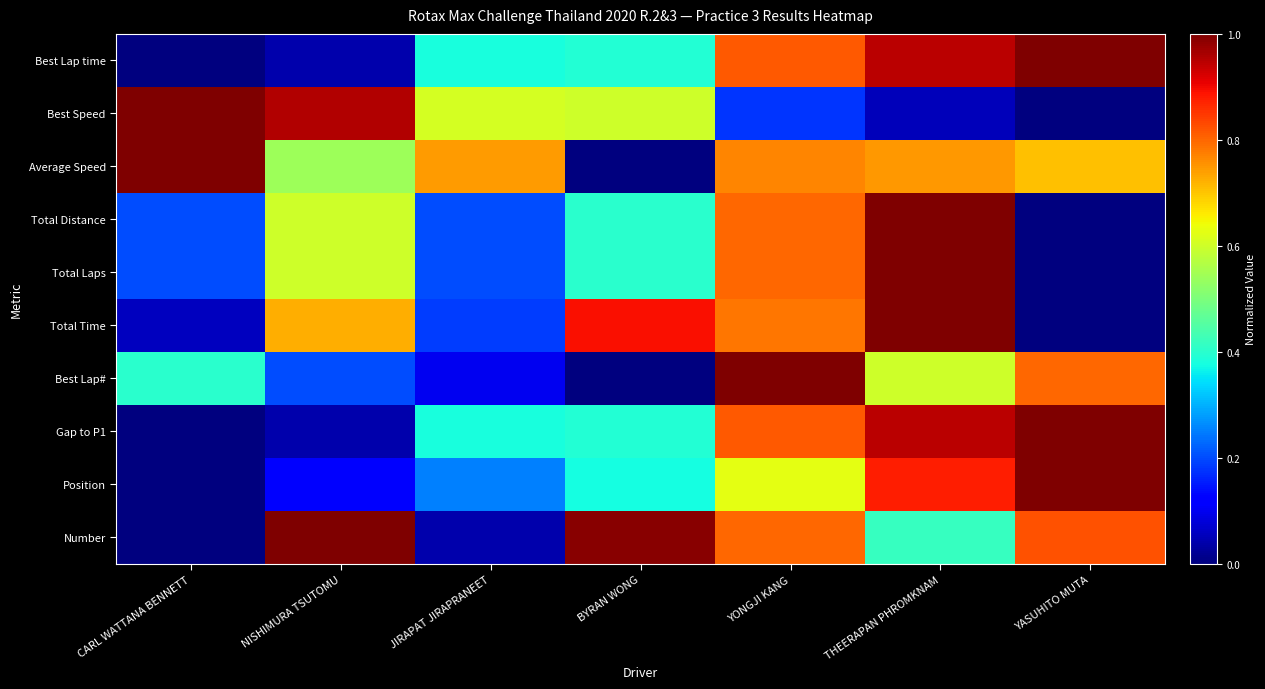

Which label corresponds to the largest value in the chart?

YASUHITO MUTA